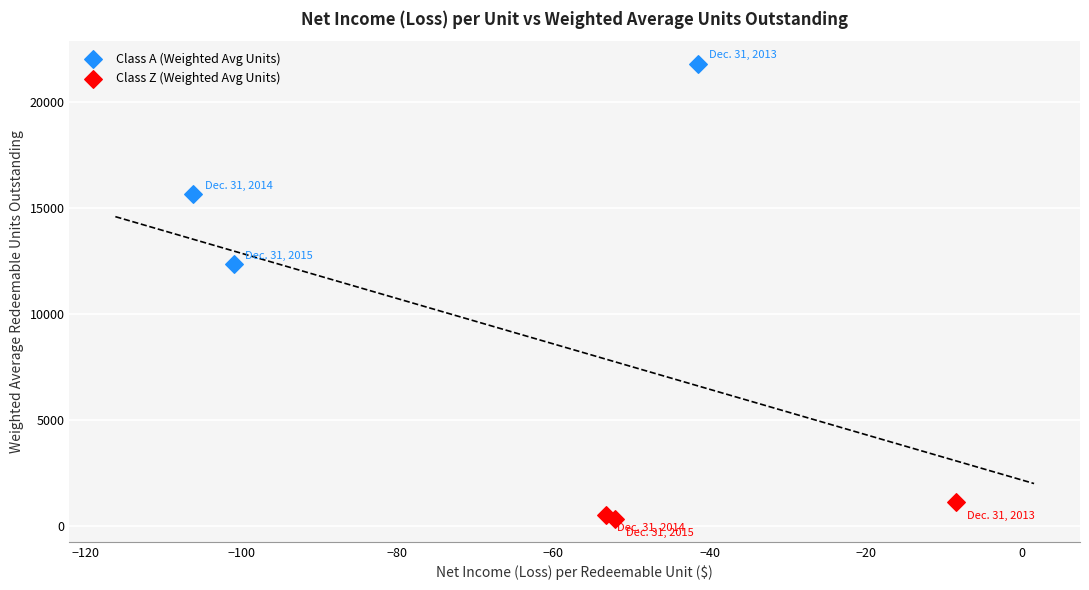

Which series reaches the maximum Y coordinate?

Class A (Weighted Avg Units)